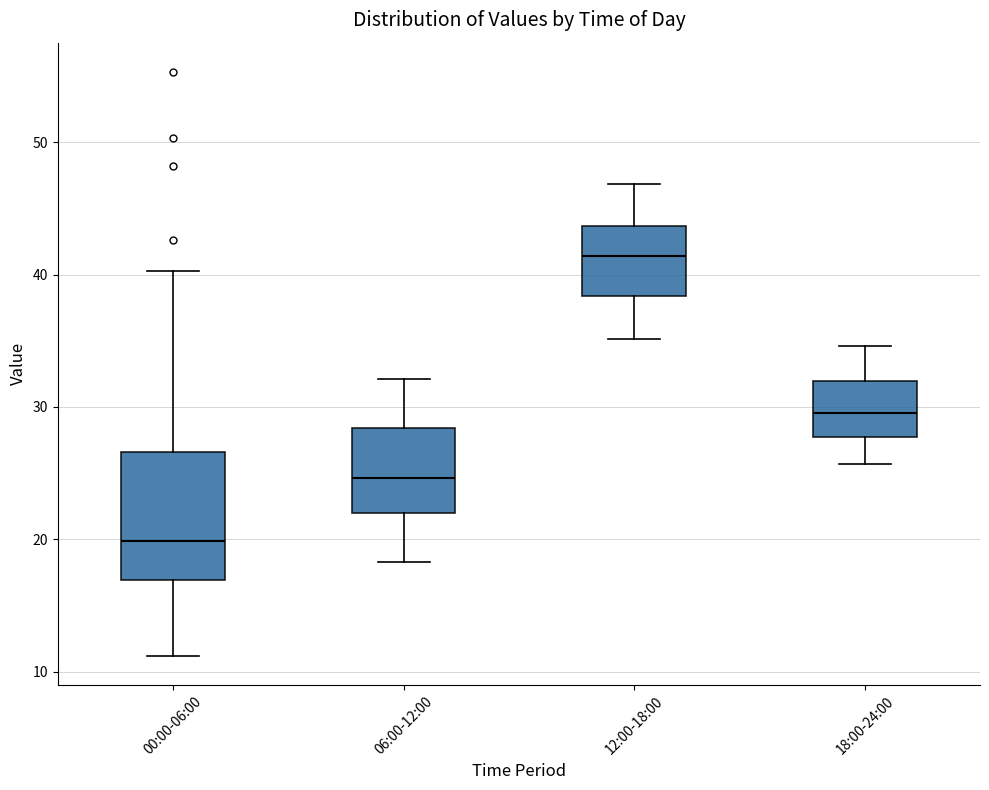

Which box has the lowest median line?

00:00-06:00